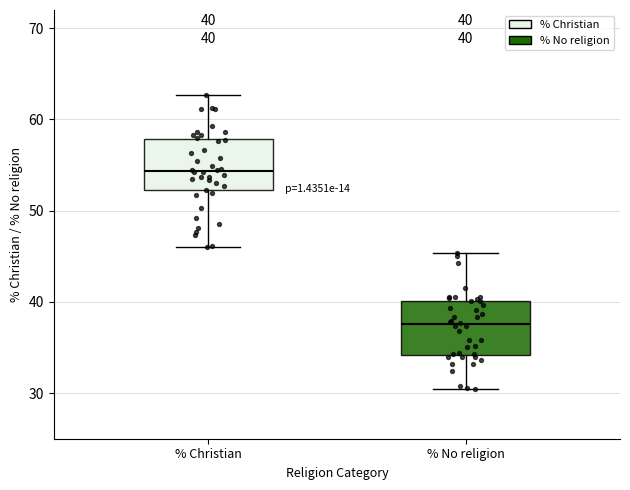

Which box's median line is the highest?

% Christian